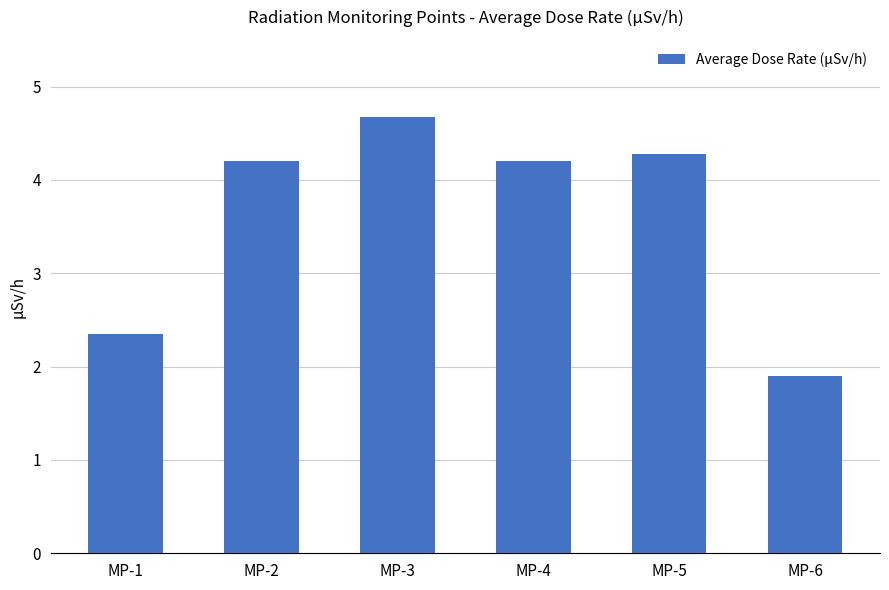

Where does the data first go above 4?

MP-2